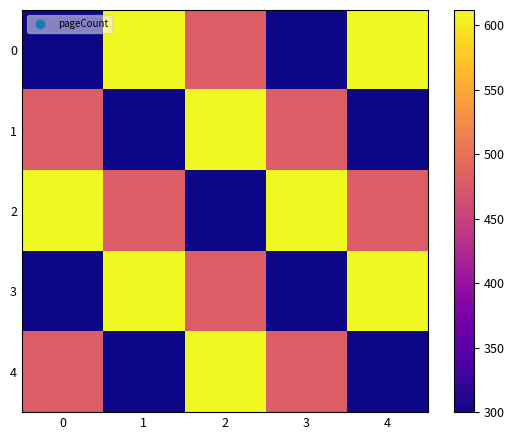

Count the number of data series in this chart.

5